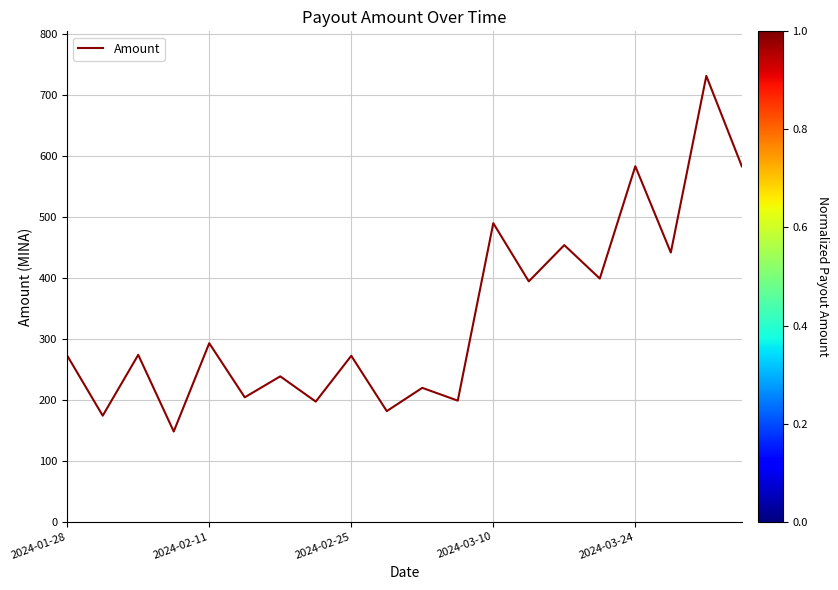

What is the difference between the maximum and minimum values?

583.8